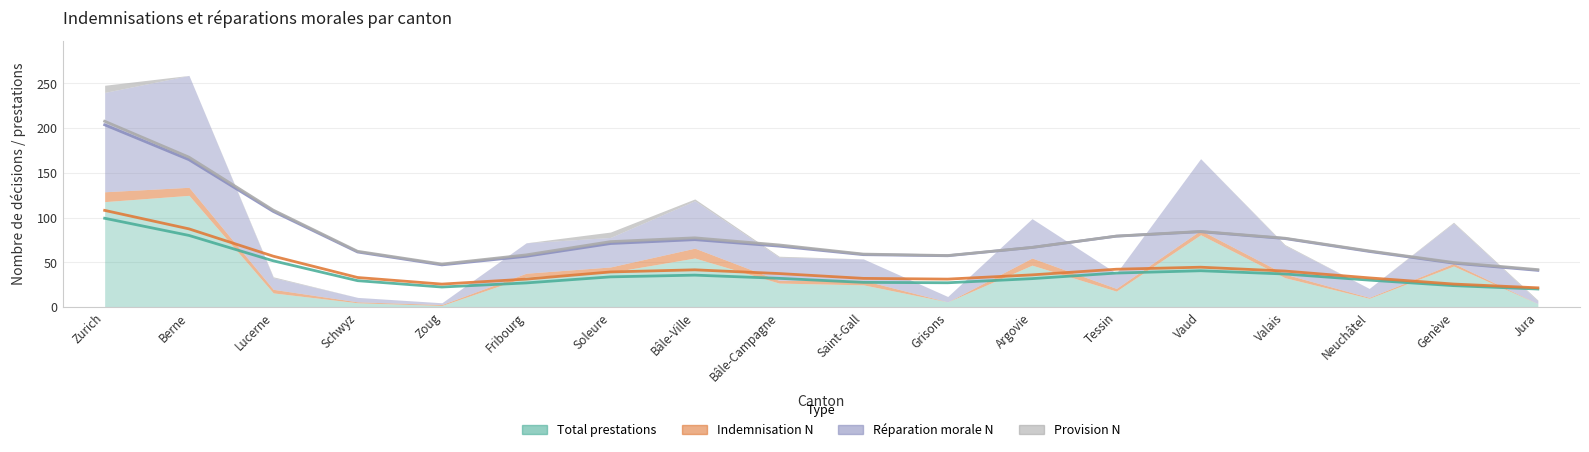

What are all the series names shown in the legend?

Total prestations, Indemnisation N, Réparation morale N, Provision N